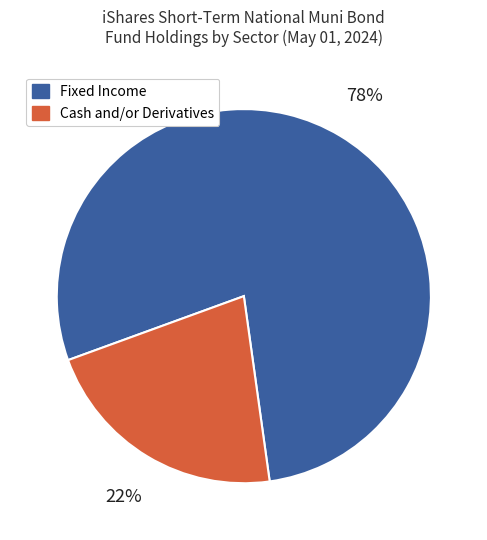

Does any single category account for the majority?

Yes